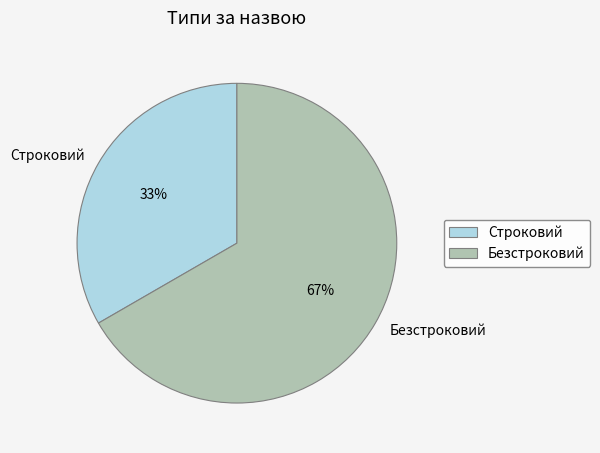

How many slices are in this pie chart?

2